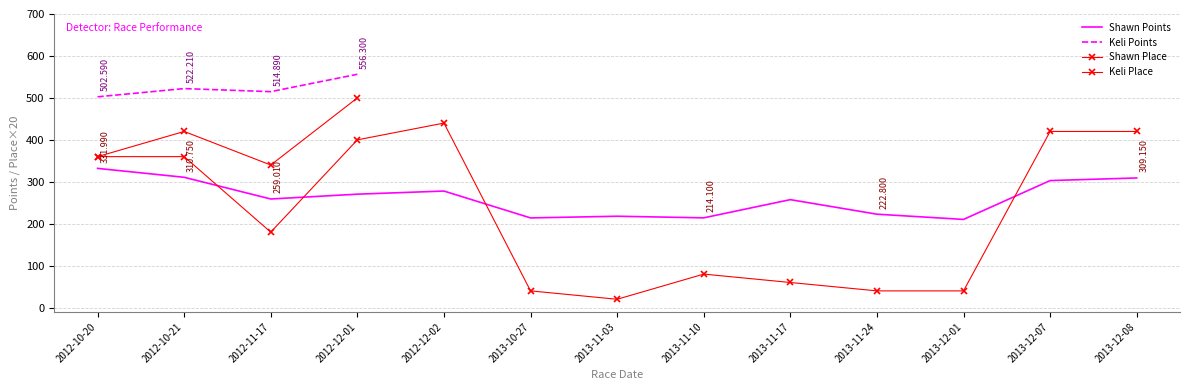

Does the chart have visible grid lines?

Yes